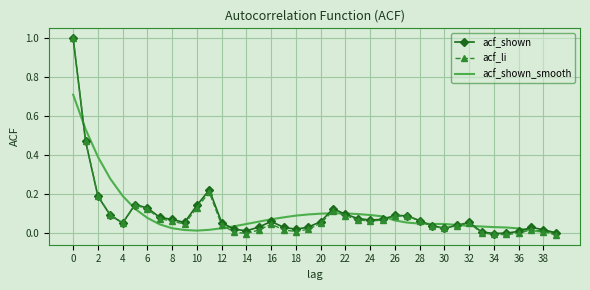

Which series has the widest spread of values?

acf_li